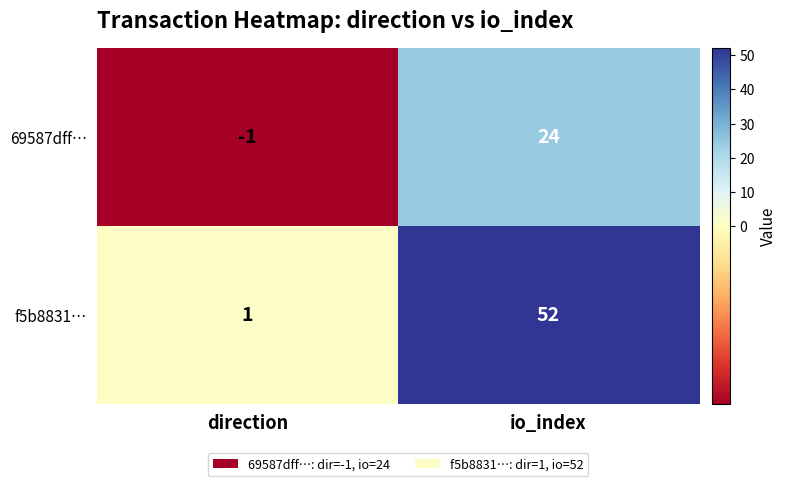

Rank the series at io_index from lowest to highest value.

69587dff…, f5b8831…